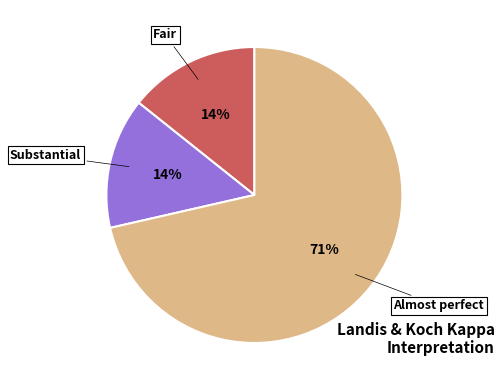

To the nearest percent, what is the average slice percentage?

33%